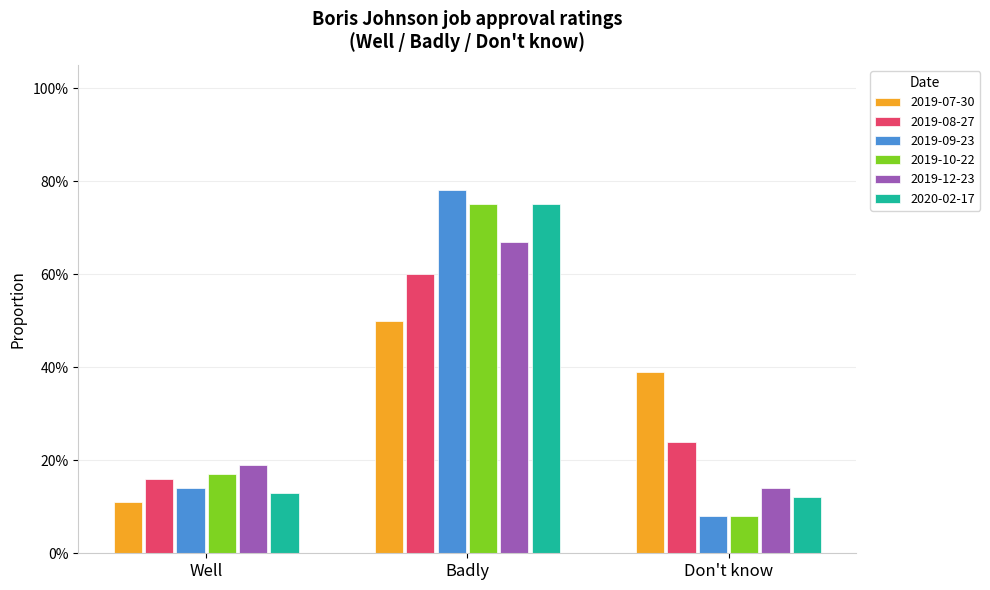

What is the highest value of the 2019-08-27 series?

0.6